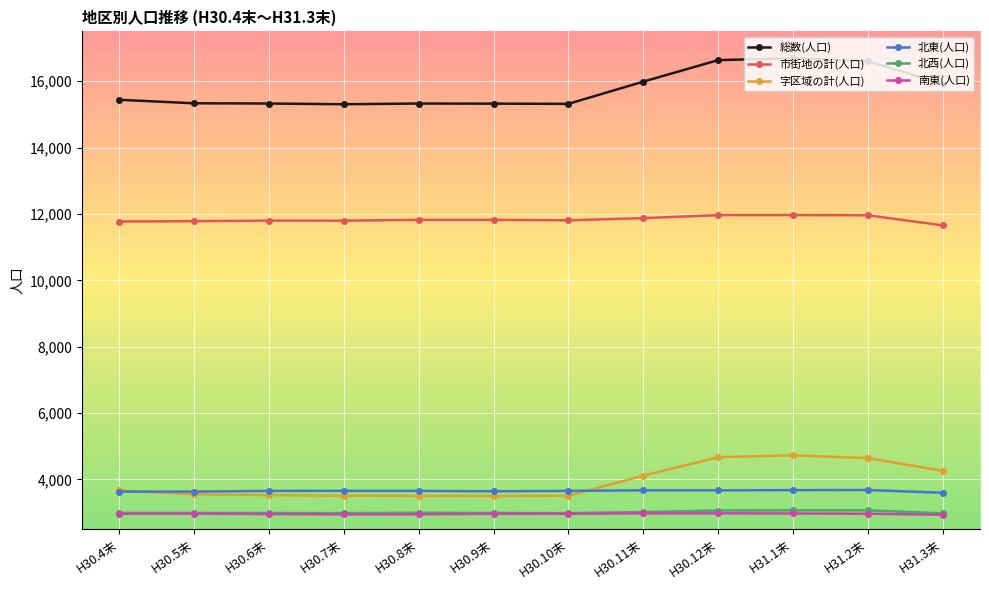

What is the label of the 8th point from the right?

H30.8末